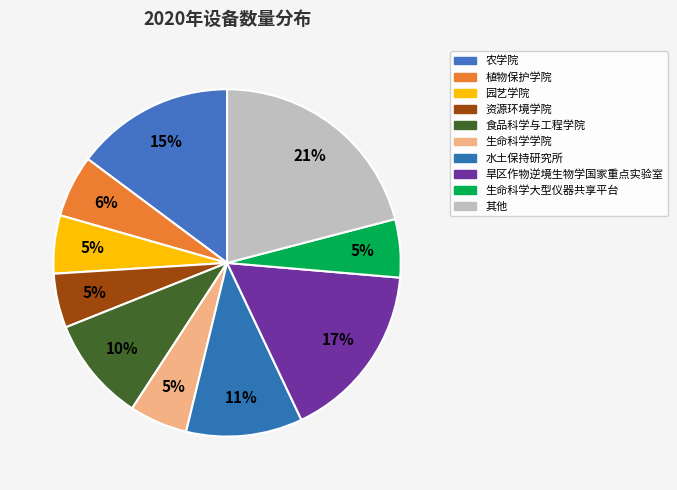

How many segments does this pie chart have?

10